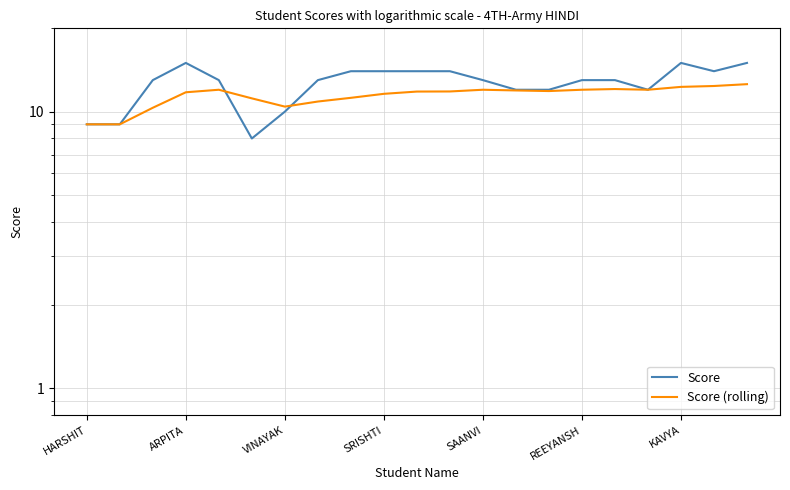

At which label is Score (rolling) closest to 10?

VINAYAK